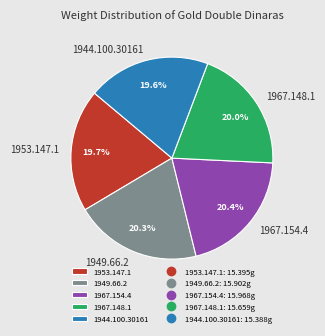

Is it true that 1967.154.4 is 10% of the pie?

False